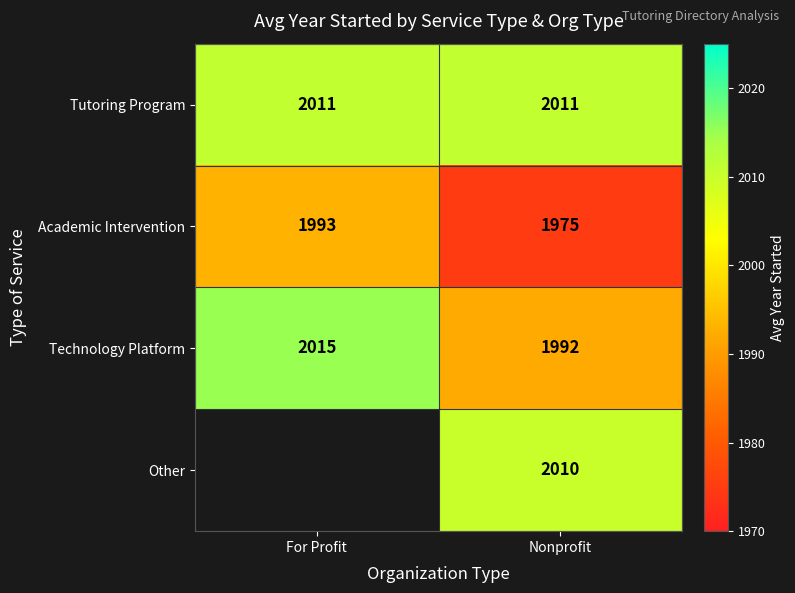

What is the spread (max minus min) of values at Nonprofit?

36